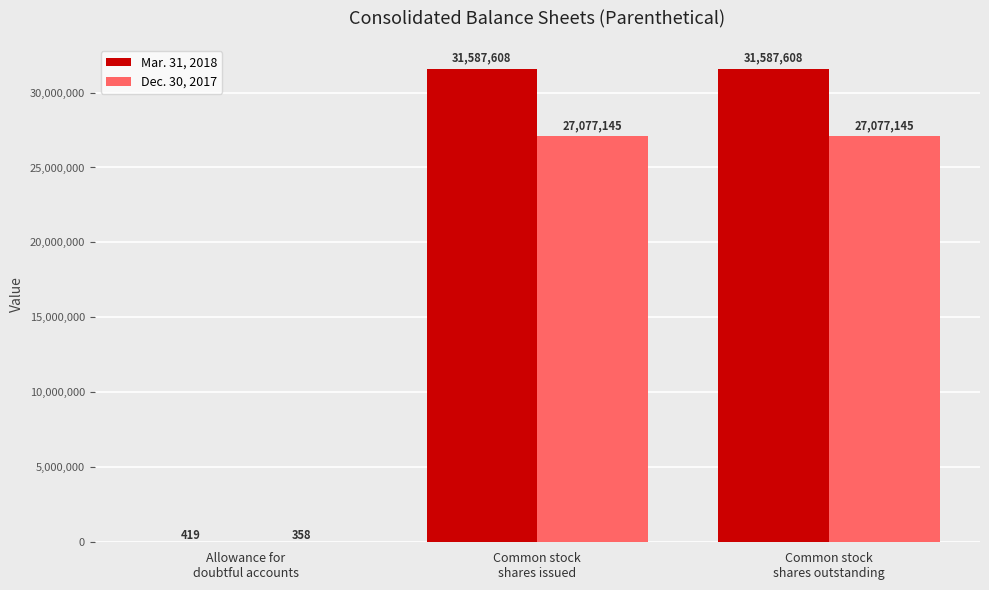

Are the bars grouped side by side (vs. stacked)?

Yes